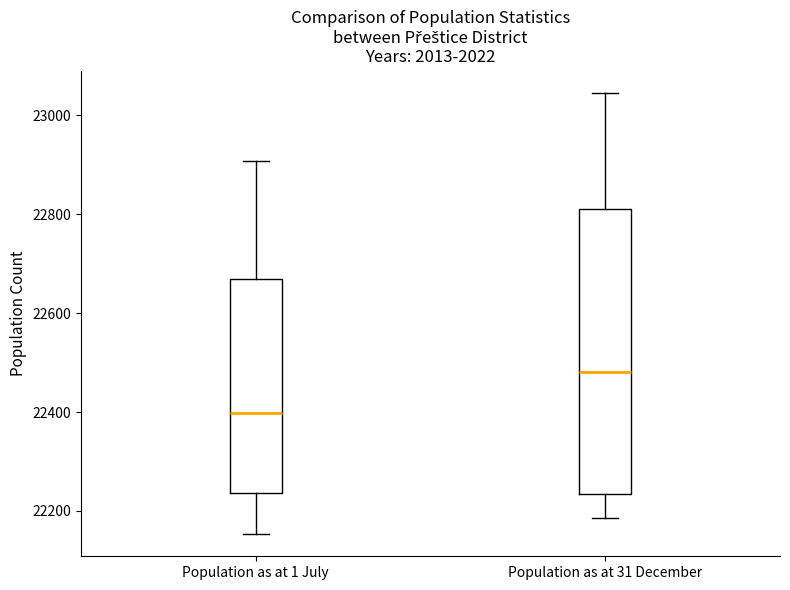

Reading left to right, read every box against the y-axis: the position of its median line, the range the box covers, and the ends of its whiskers. The values are not printed on the chart, so give them approximately, as read against the axis.

Population as at 1 July: median 22400, box 22240 to 22660, whiskers 22160 to 22900
Population as at 31 December: median 22480, box 22240 to 22820, whiskers 22180 to 23040